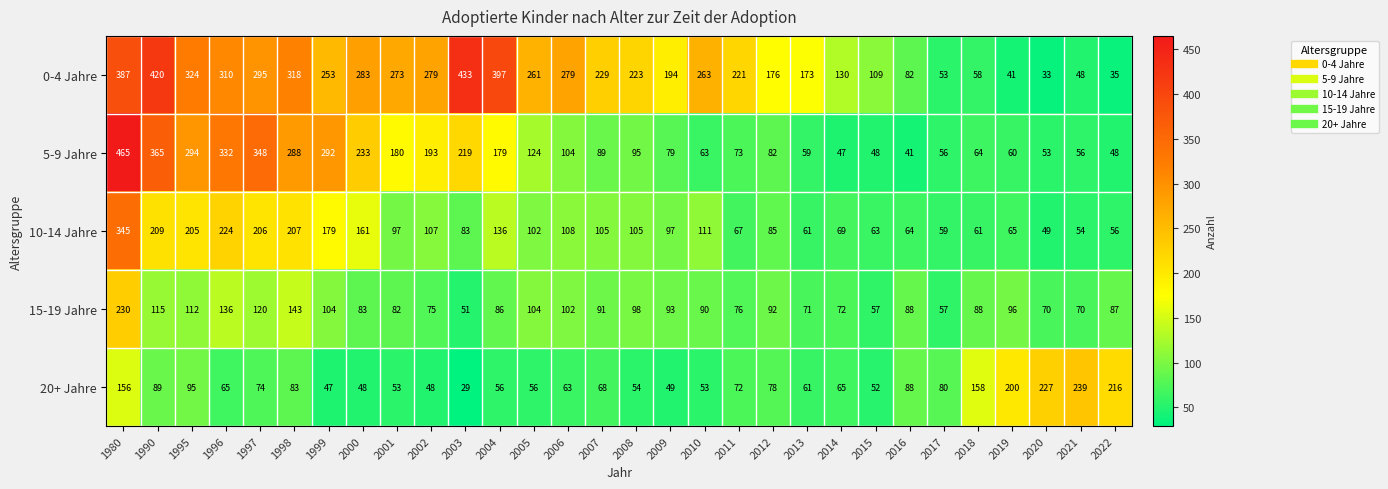

What is the minimum value for 5-9 Jahre?

41